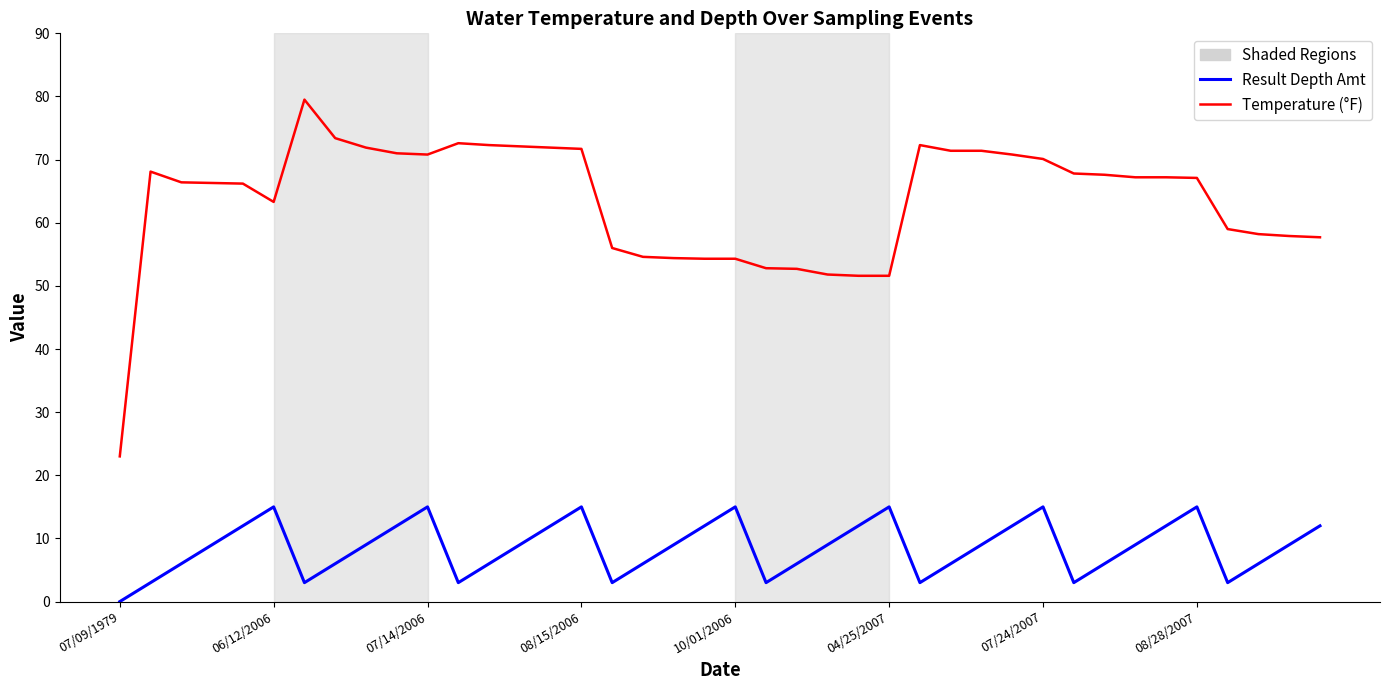

What is the greatest value displayed?

79.5